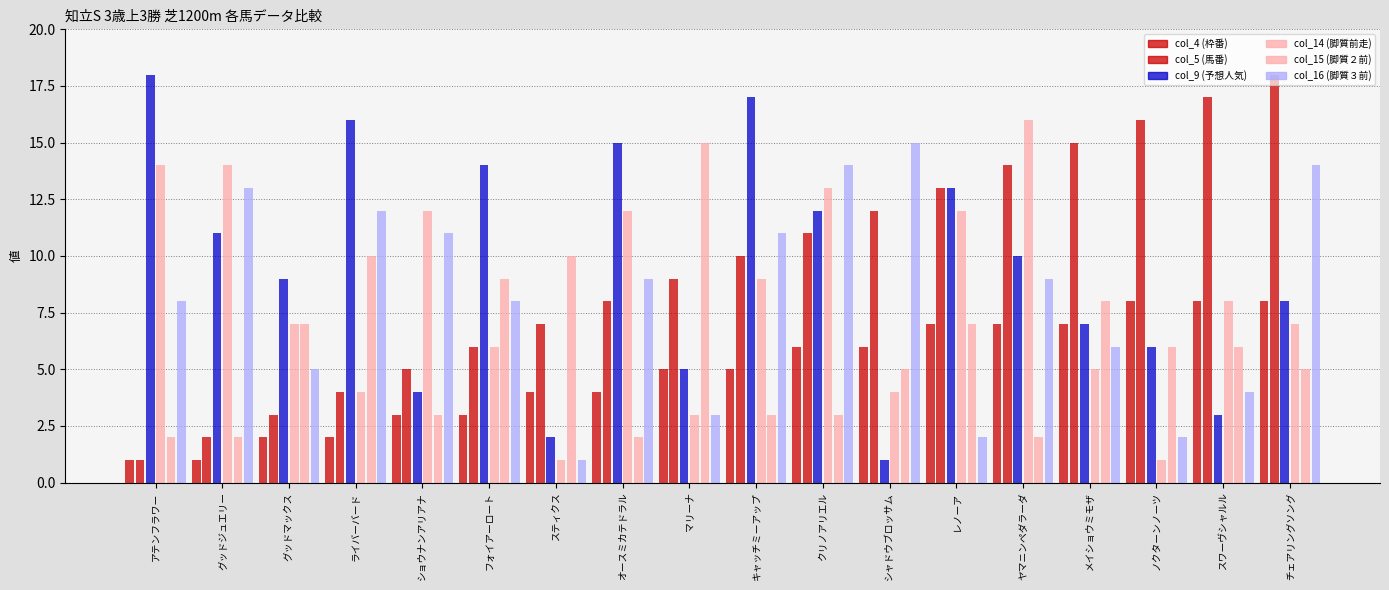

At which label does col_5 (馬番) reach its minimum?

アテンフラワー